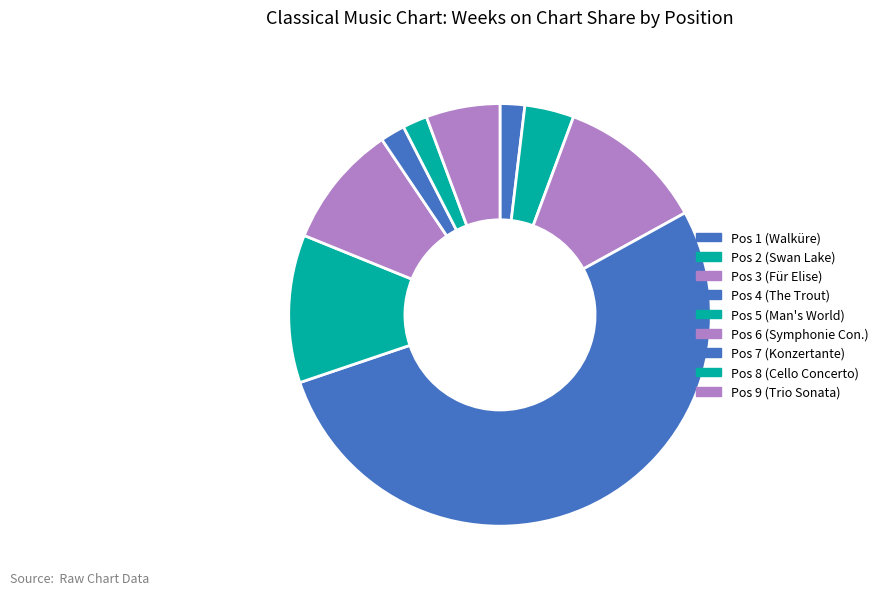

What is the largest slice in the pie chart?

Pos 4 (The Trout)